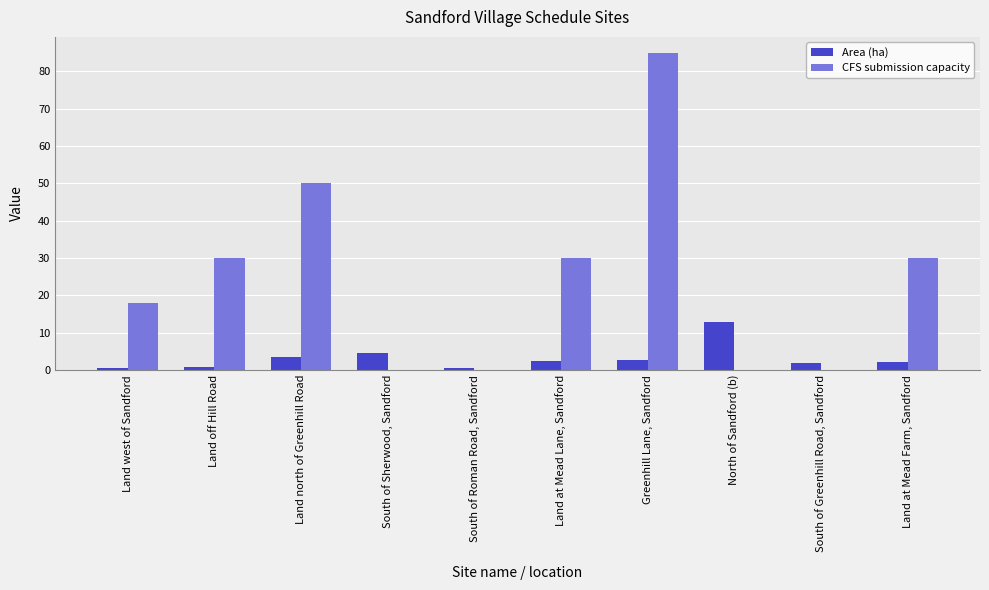

Between Land north of Greenhill Road and South of Sherwood, Sandford, which series saw the biggest shift?

CFS submission capacity